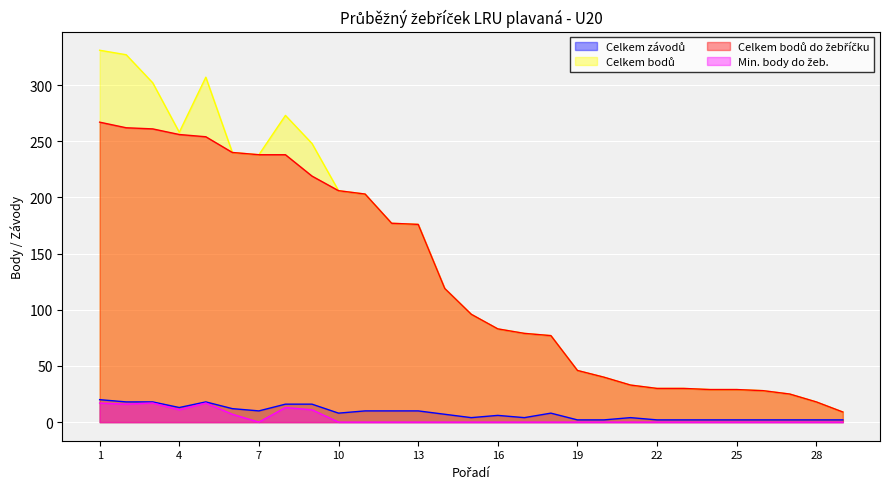

Reading right to left, extract all data points from this chart.

Celkem závodů: 29=2	28=2	27=2	26=2	25=2	24=2	23=2	22=2	21=4	20=2	19=2	18=8	17=4	16=6	15=4	14=7	13=10	12=10	11=10	10=8	9=16	8=16	7=10	6=12	5=18	4=13	3=18	2=18	1=20
Celkem bodů: 29=9	28=18	27=25	26=28	25=29	24=29	23=30	22=30	21=33	20=40	19=46	18=77	17=79	16=83	15=96	14=119	13=176	12=177	11=203	10=206	9=248	8=273	7=238	6=240	5=307	4=258	3=302	2=327	1=331
Celkem bodů do žebříčku: 29=9	28=18	27=25	26=28	25=29	24=29	23=30	22=30	21=33	20=40	19=46	18=77	17=79	16=83	15=96	14=119	13=176	12=177	11=203	10=206	9=219	8=238	7=238	6=240	5=254	4=256	3=261	2=262	1=267
Min. body do žeb.: 29=0	28=0	27=0	26=0	25=0	24=0	23=0	22=0	21=0	20=0	19=0	18=0	17=0	16=0	15=0	14=0	13=0	12=0	11=0	10=0	9=11	8=13	7=0	6=7	5=17	4=11	3=17	2=16	1=17